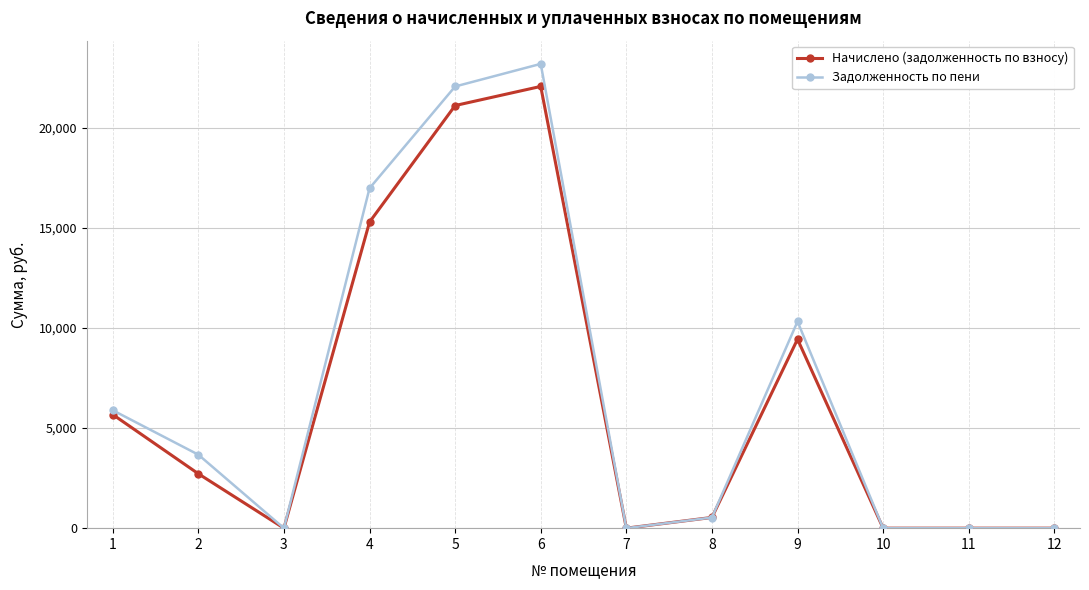

Rank the series by their maximum value, from lowest to highest.

Начислено (задолженность по взносу), Задолженность по пени